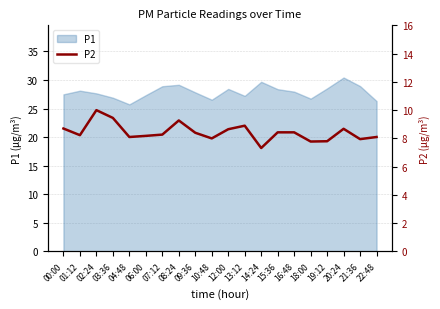

Approximately how many times larger is the value at 04:48 compared to 12:00?

0.9